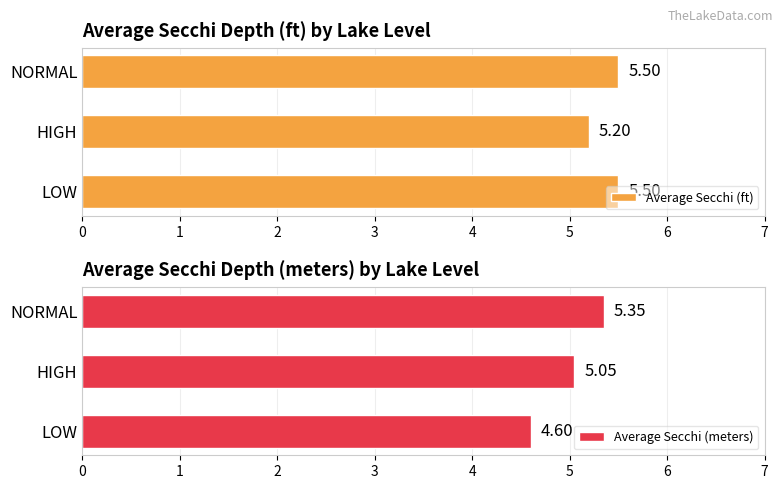

How many categories are shown in the chart?

3